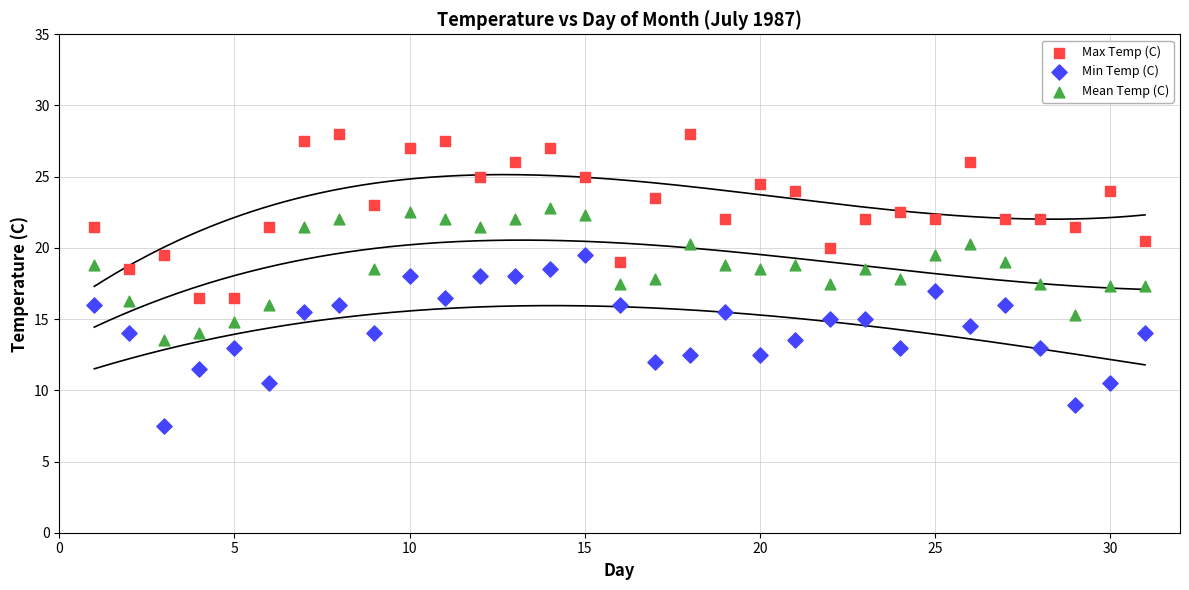

What are all the series names shown in the legend?

Max Temp (C), Min Temp (C), Mean Temp (C)